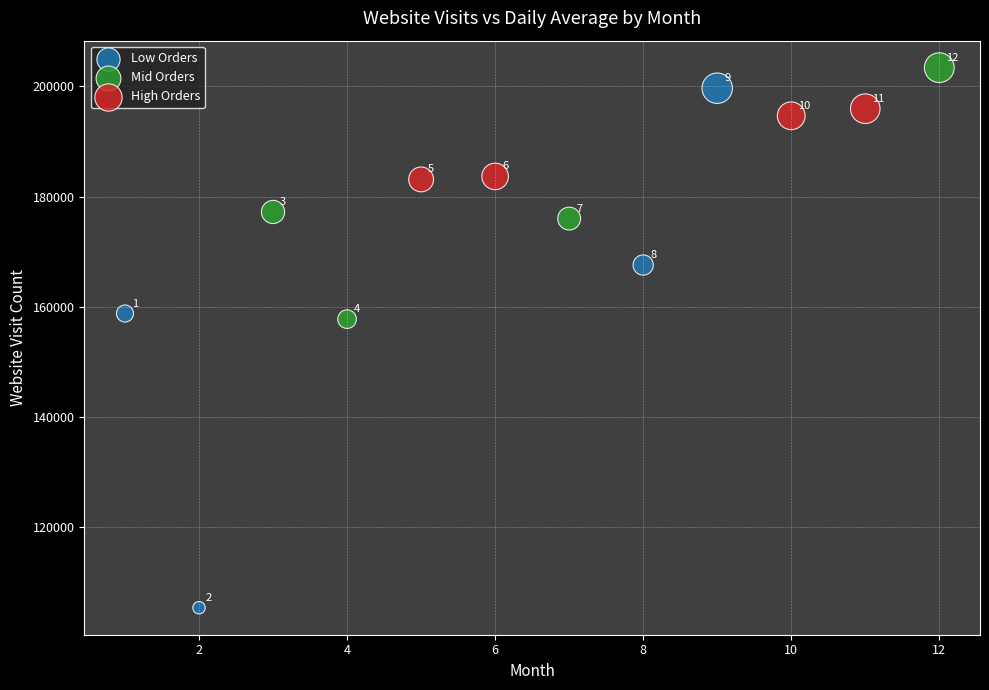

What are all the series names shown in the legend?

Low Orders, Mid Orders, High Orders